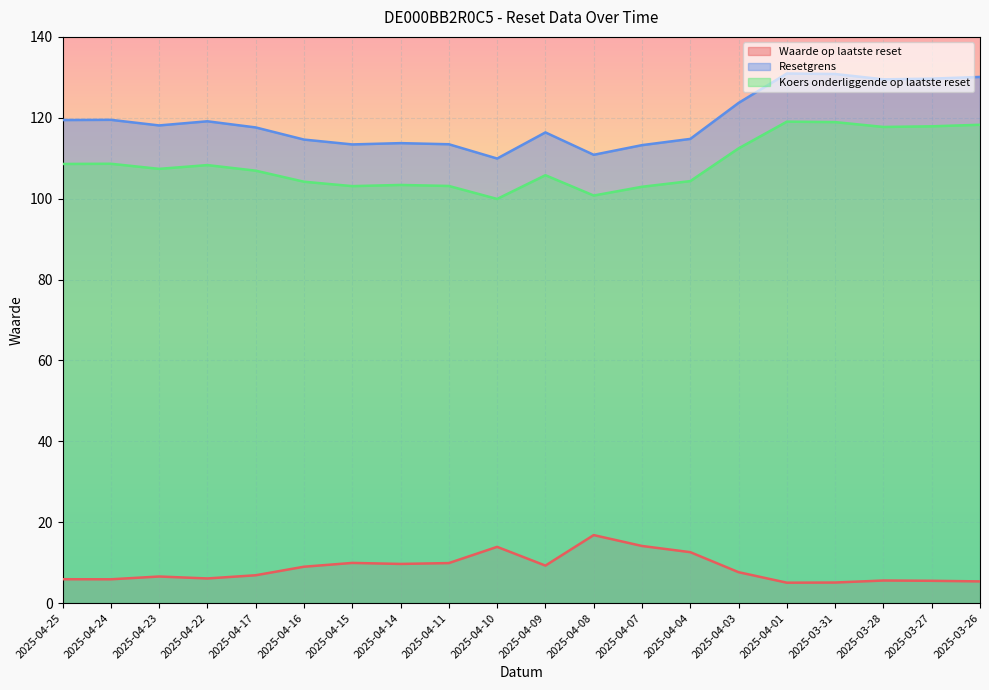

What is the difference between the highest and lowest values at 2025-04-09?

107.1